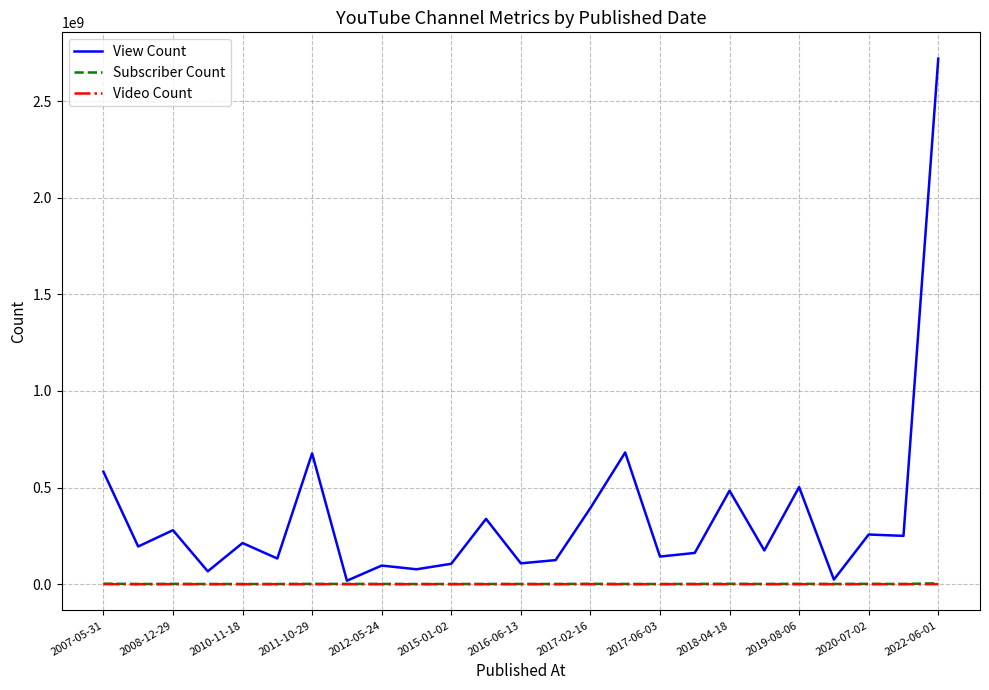

Which series has the largest range (max minus min)?

View Count